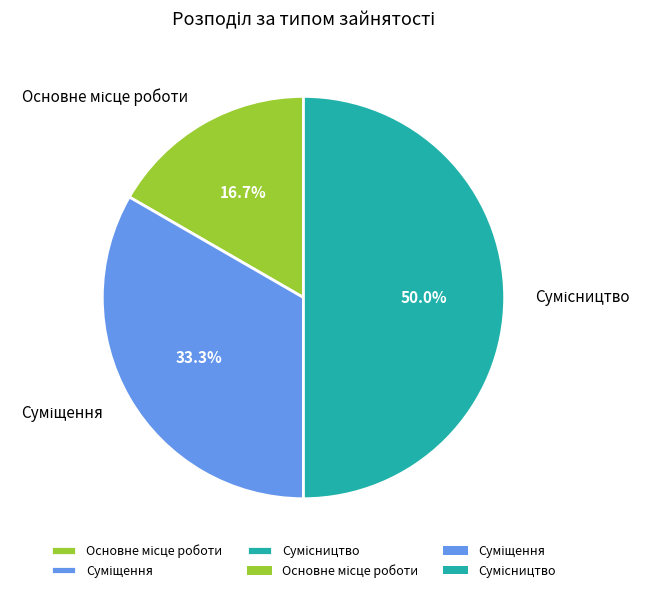

Approximately how many times larger is the value at Основне місце роботи compared to Суміщення?

0.5